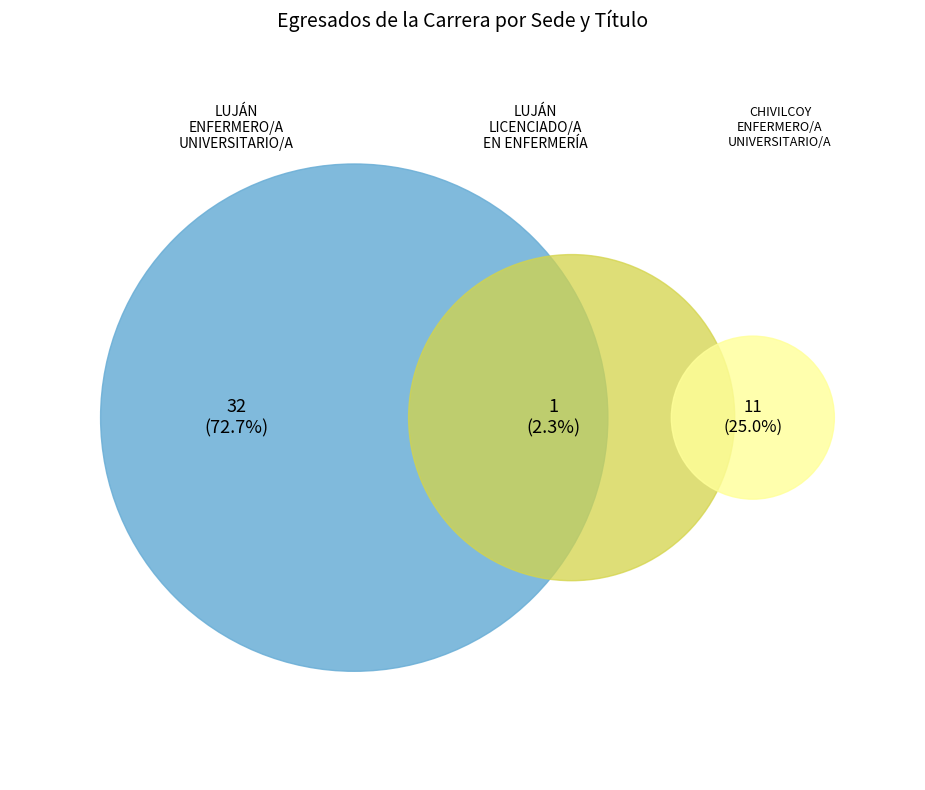

Combined, what portion of the pie is LUJÁN - ENFERMERO/A UNIVERSITARIO/A and LUJÁN - LICENCIADO/A EN ENFERMERÍA?

75.0%